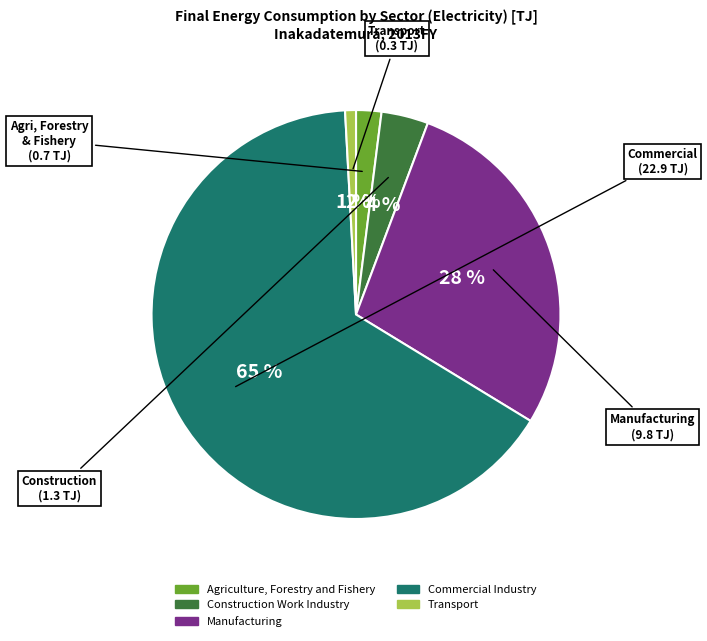

Which slice is the smallest?

Transport